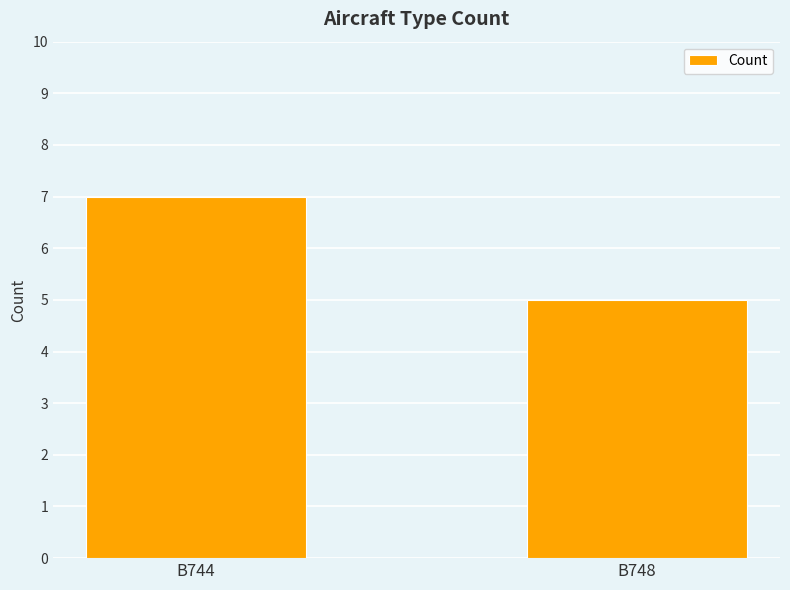

Approximately how many times larger is the value at B748 compared to B744?

0.7